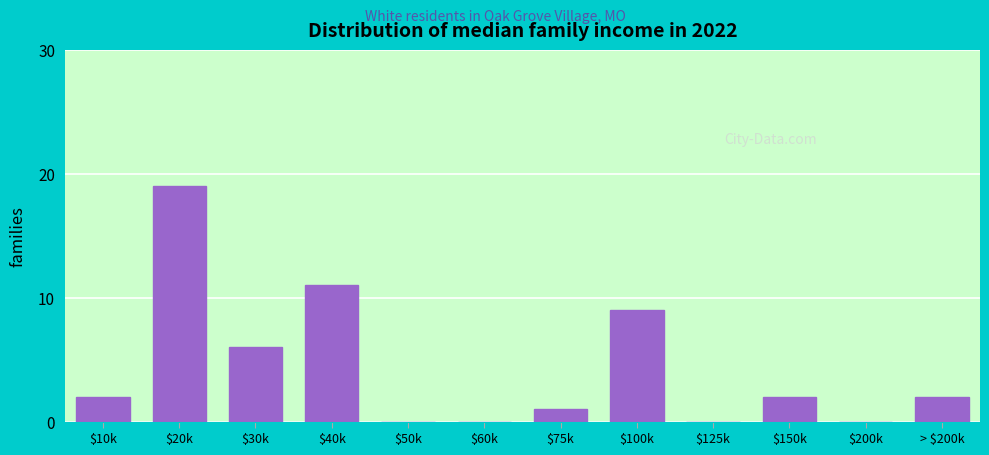

What is the sum of all values?

52